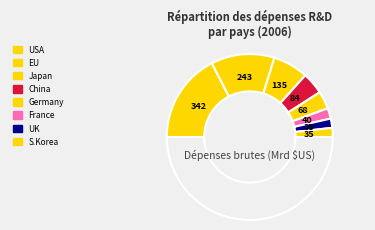

Does any single category account for the majority?

No